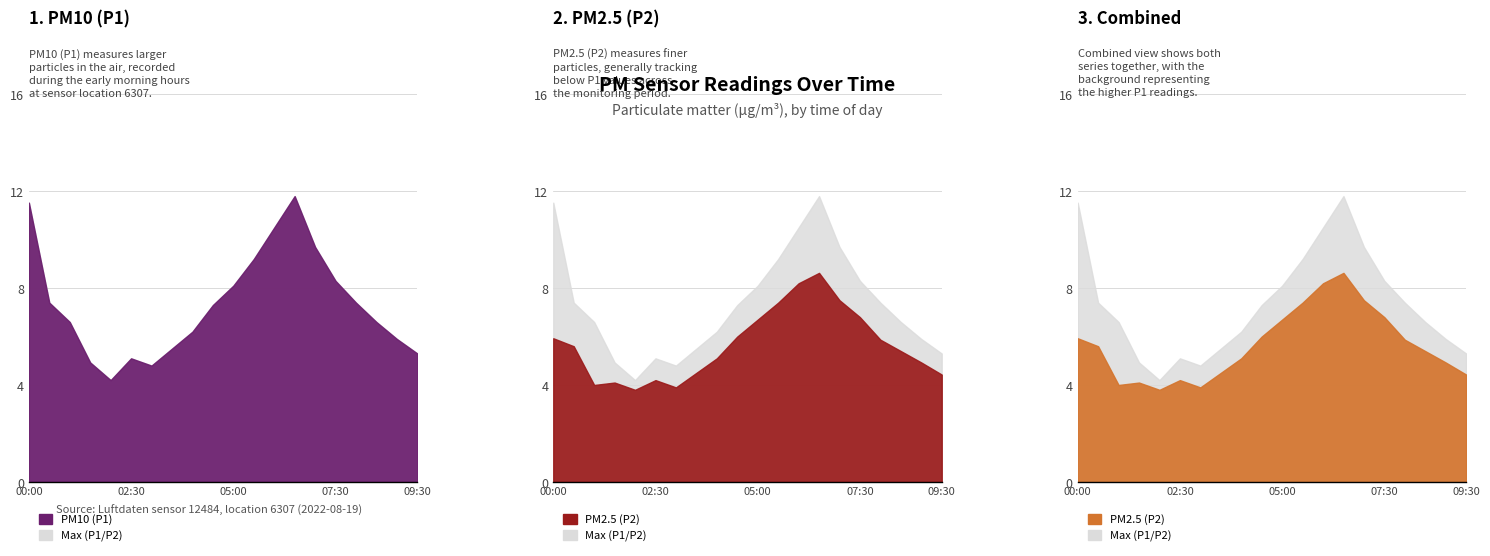

True or false: P1 and P2 cross at least once.

False